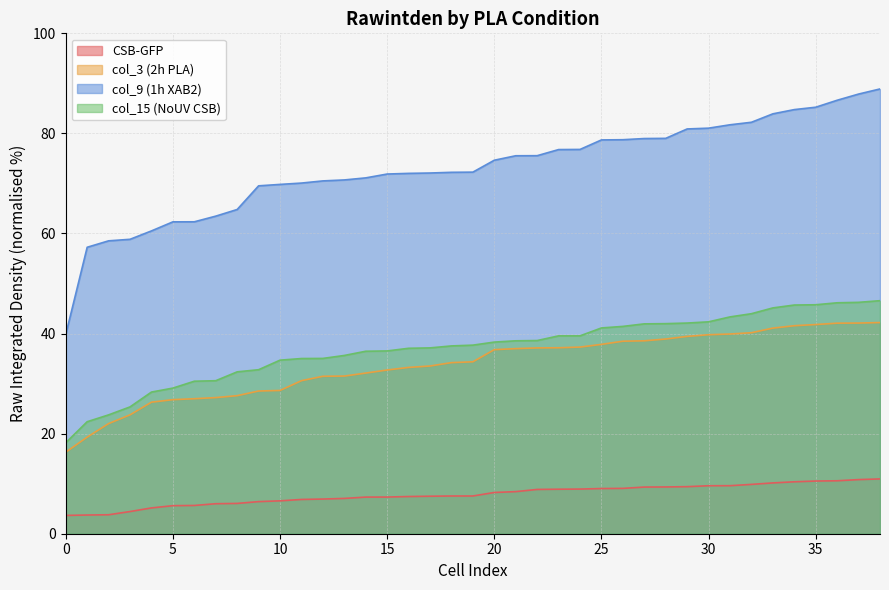

What is the label of the 32nd point from the left?

31